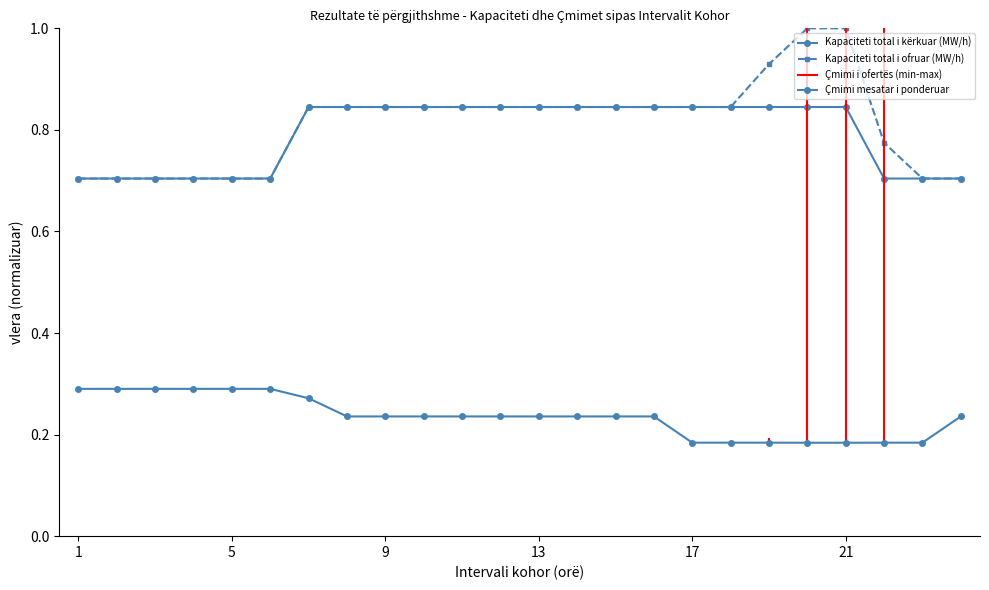

What is the difference between the highest and lowest values at 24?

0.5